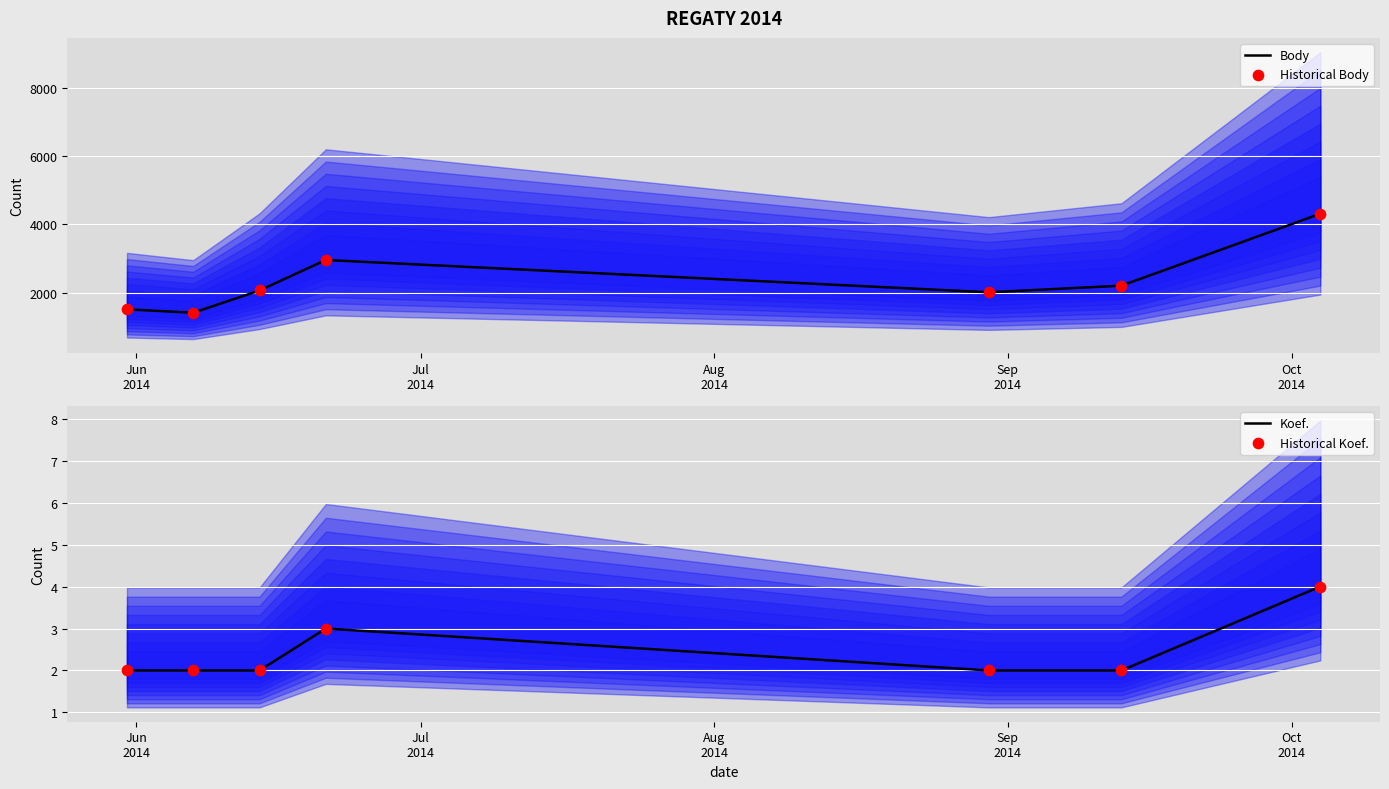

Which series contains the lowest Y value?

Koef.